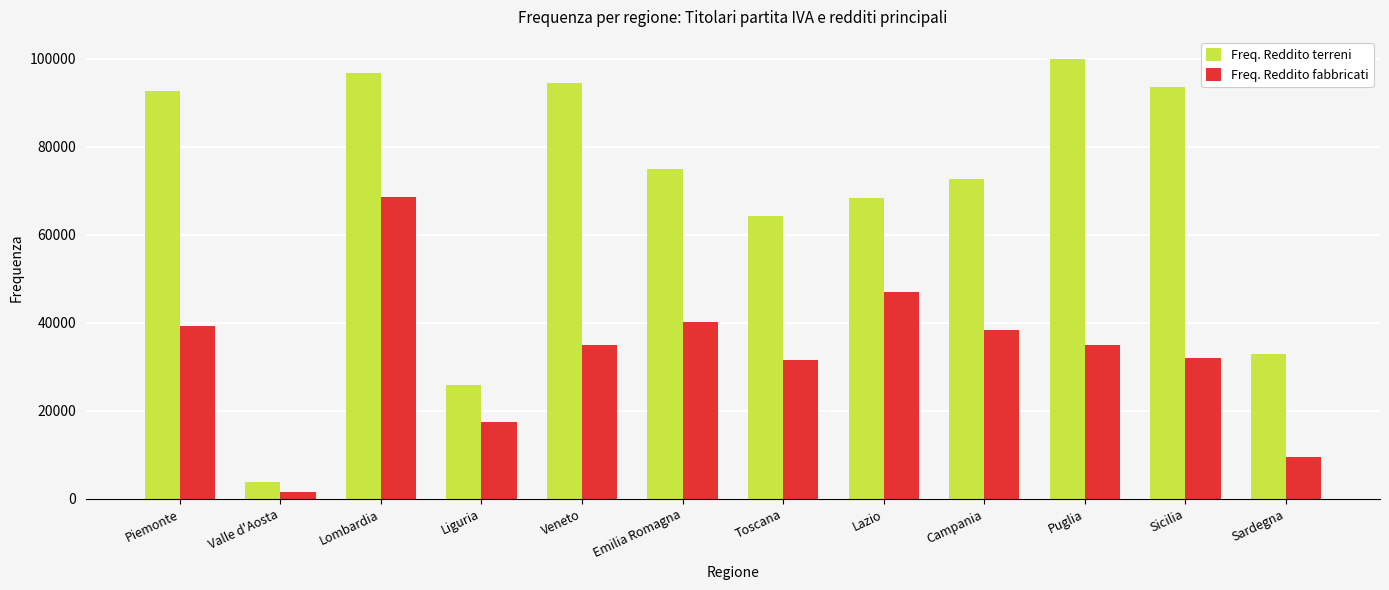

What is the difference between the highest and lowest values at Lazio?

21352